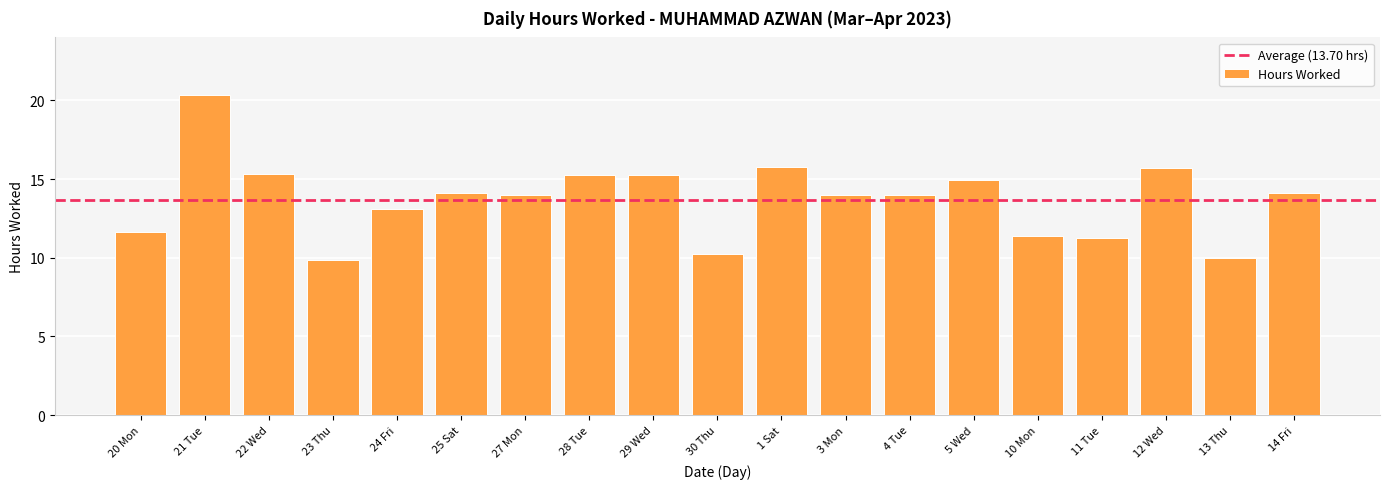

The value at 13 Thu is 17.7. True or false?

False